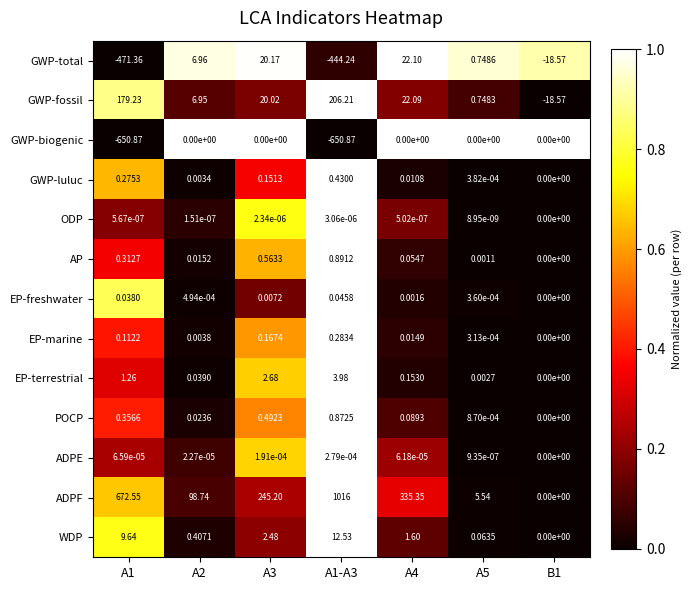

Is the value of AP at B1 greater than the value of POCP at A1?

No